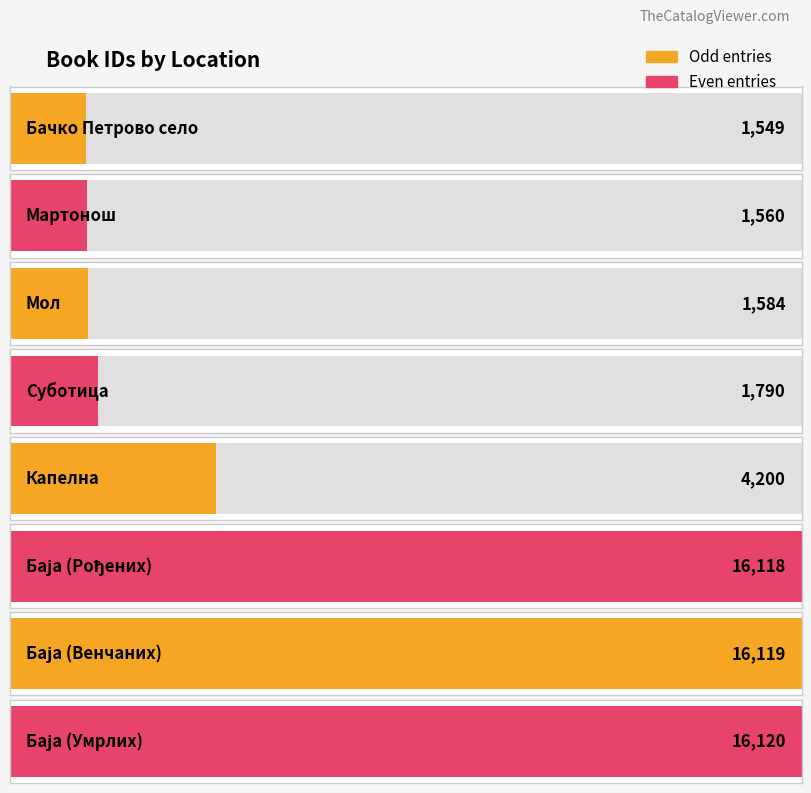

The chart shows a value of 16119 at Баја (Венчаних). True or false?

True